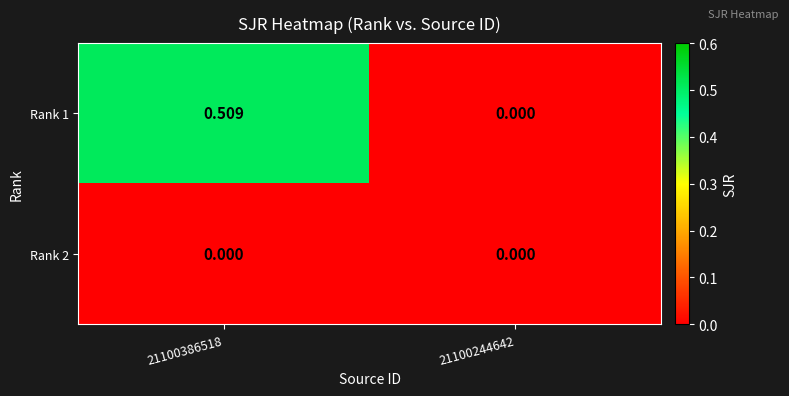

Which series has the largest total across all categories?

Rank 1